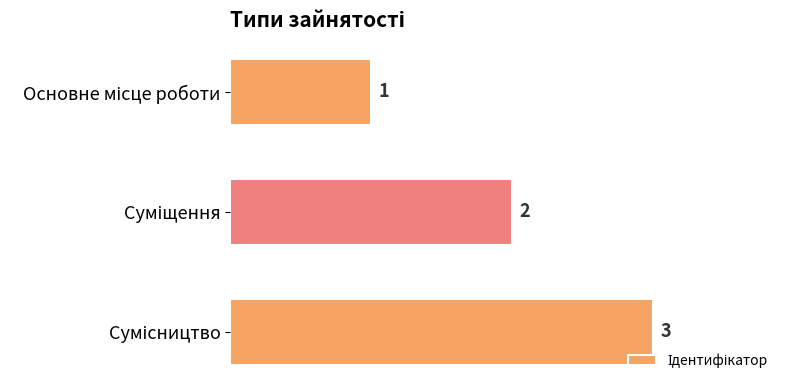

What is the value of the 1st bar from the top?

1